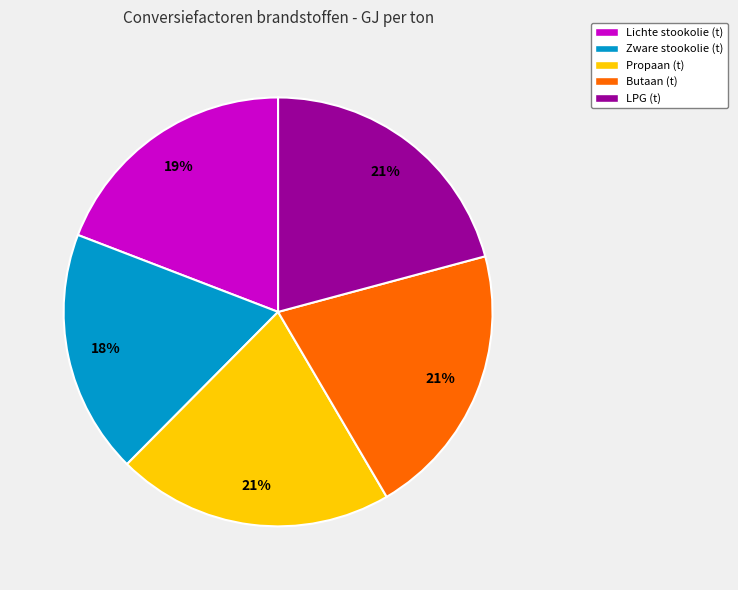

How many slices are in this pie chart?

5